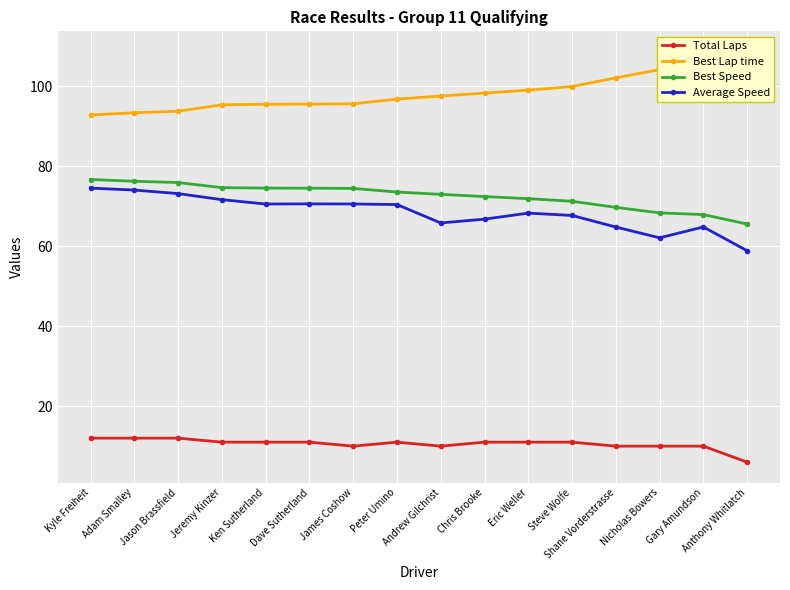

True or false: Best Lap time has more than 1 points higher than both neighbors.

False